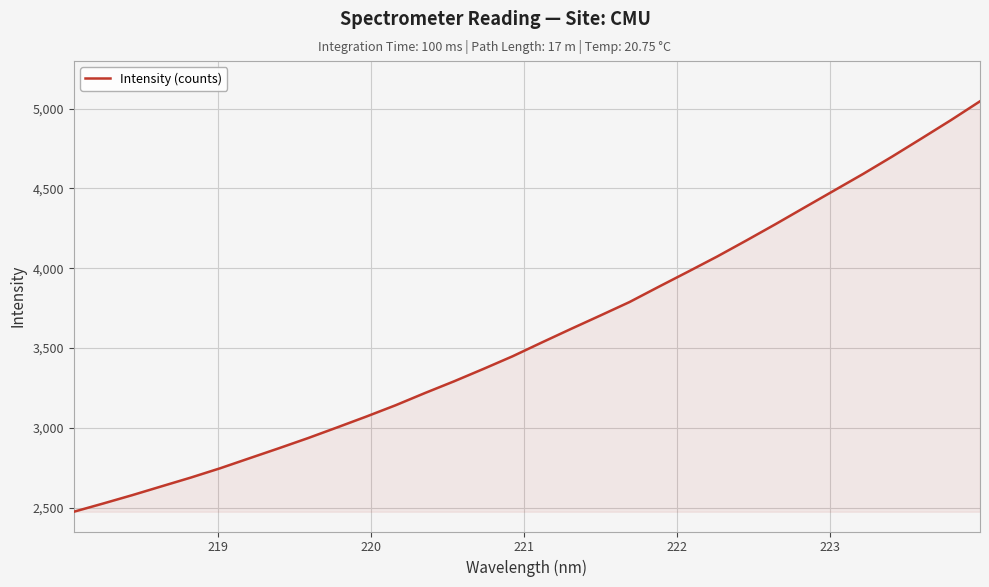

What is the minimum value shown in the chart?

2475.0